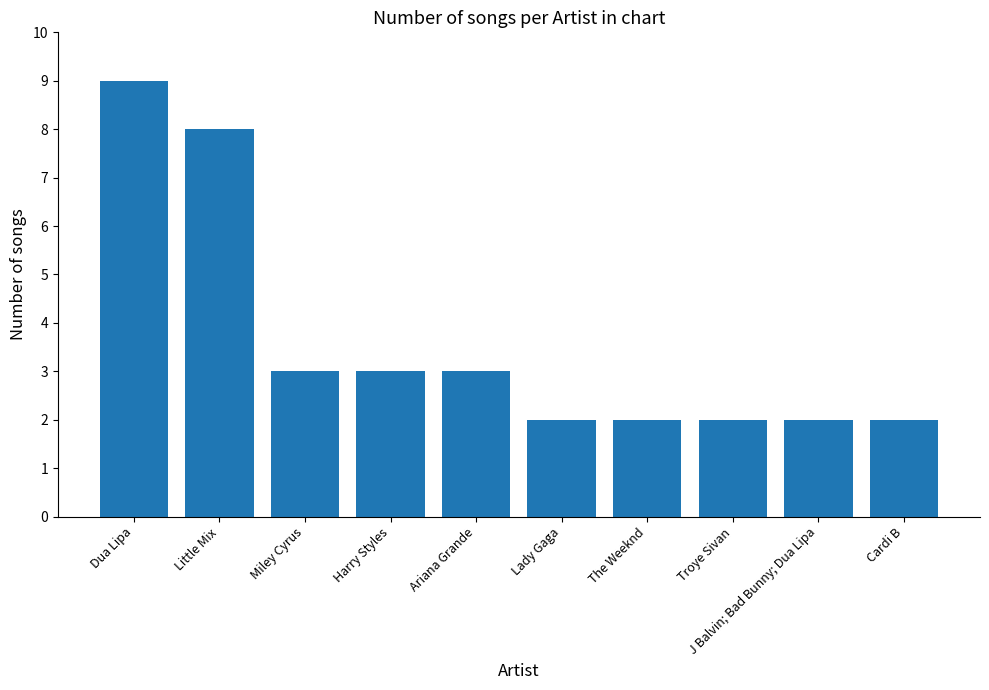

Which has a higher value, Lady Gaga or Little Mix?

Little Mix